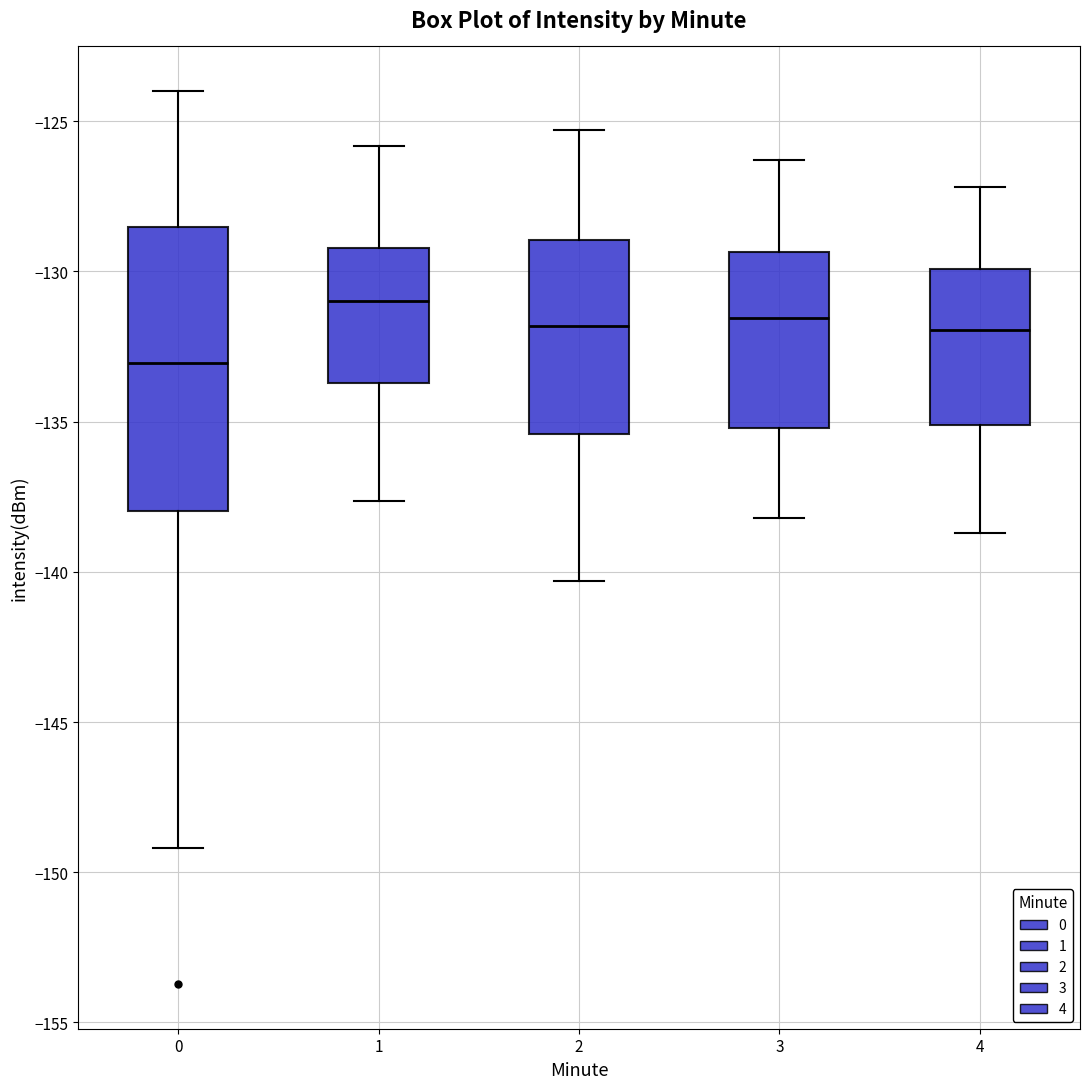

Reading left to right, transcribe this box plot: for each box, give where its median line is, the range the box spans, and where its two whiskers end, as read against the y-axis. The values are not printed on the chart, so give them approximately, as read against the axis.

0: median -133.0, box -138.0 to -128.5, whiskers -149.0 to -124.0
1: median -131.0, box -133.5 to -129.0, whiskers -137.5 to -126.0
2: median -132.0, box -135.5 to -129.0, whiskers -140.5 to -125.5
3: median -131.5, box -135.0 to -129.5, whiskers -138.0 to -126.5
4: median -132.0, box -135.0 to -130.0, whiskers -138.5 to -127.0